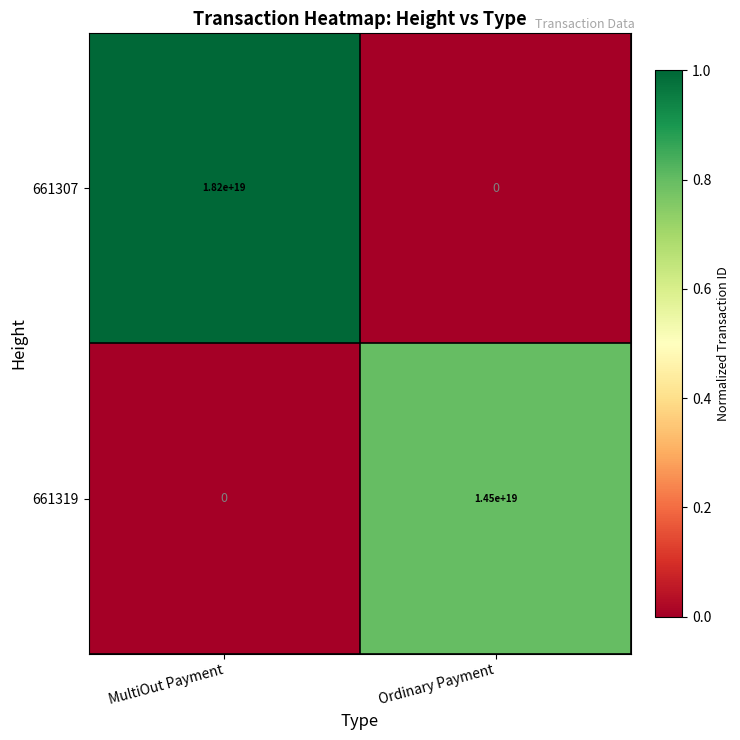

Which series has the largest range (max minus min)?

661307